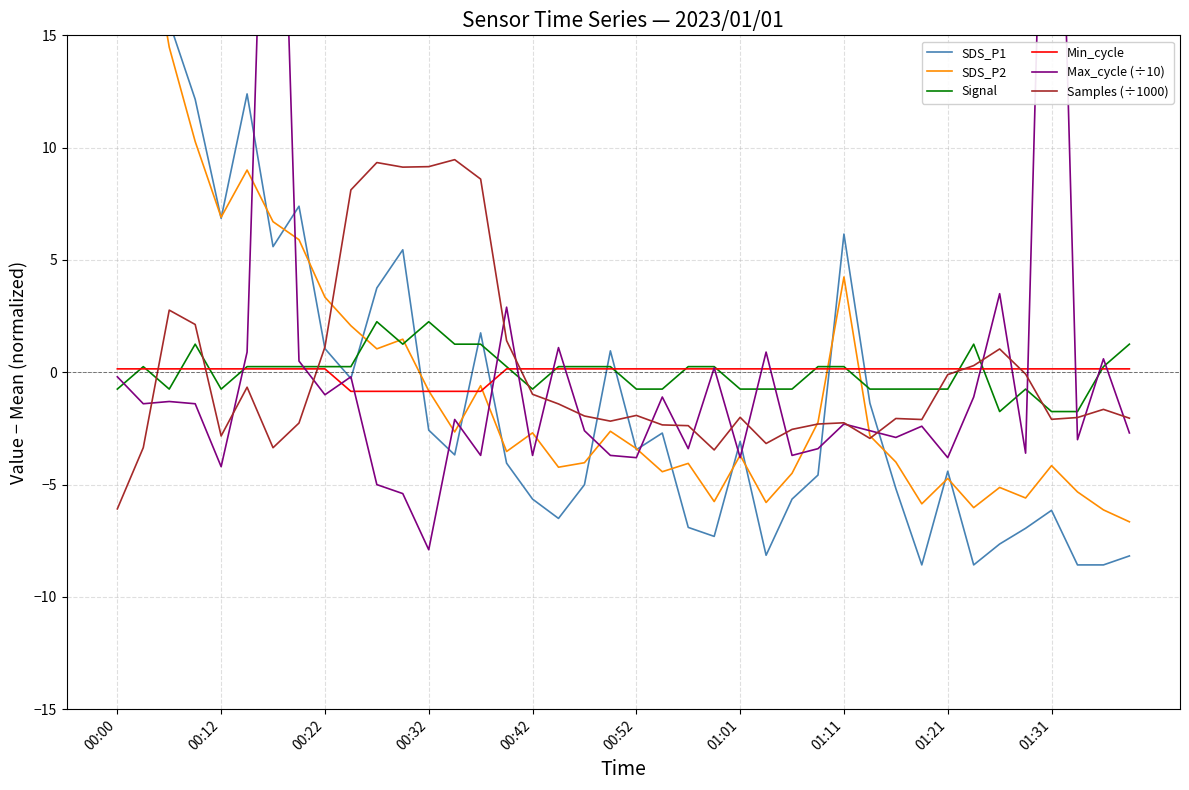

What are all the series names shown in the legend?

SDS_P1, SDS_P2, Signal, Min_cycle, Max_cycle (÷10), Samples (÷1000)